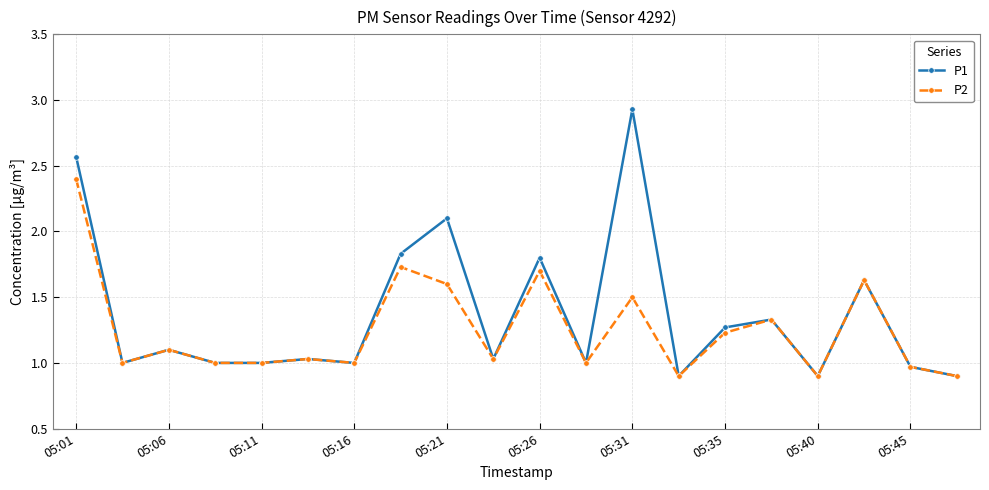

Which series has the widest spread of values?

P1